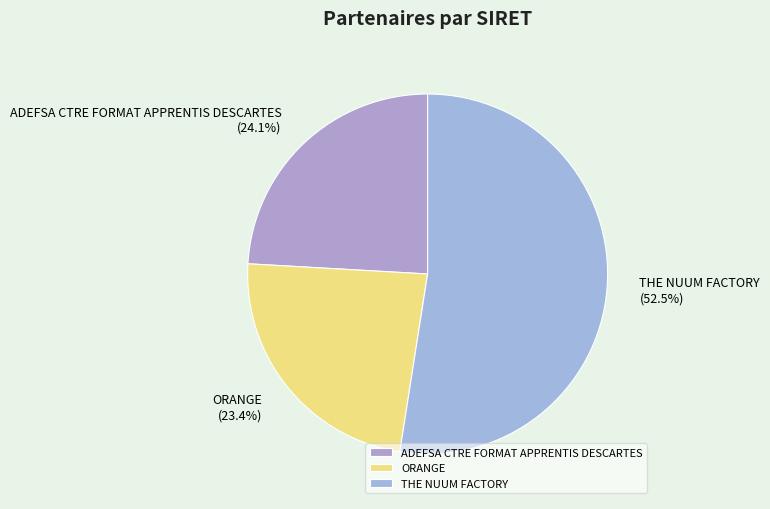

Count the number of slices in the pie.

3